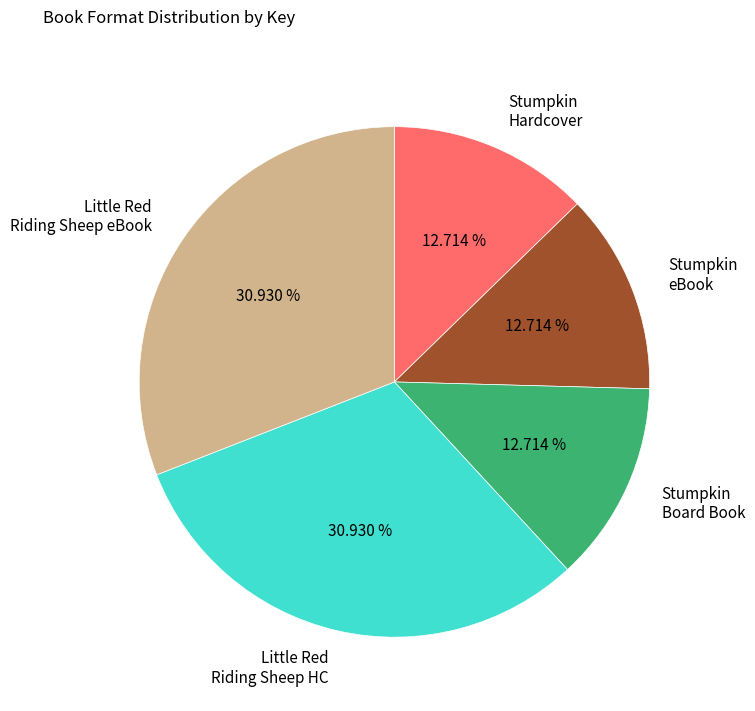

Approximately how many times larger is the value at Stumpkin eBook compared to Little Red Riding Sheep eBook?

0.4